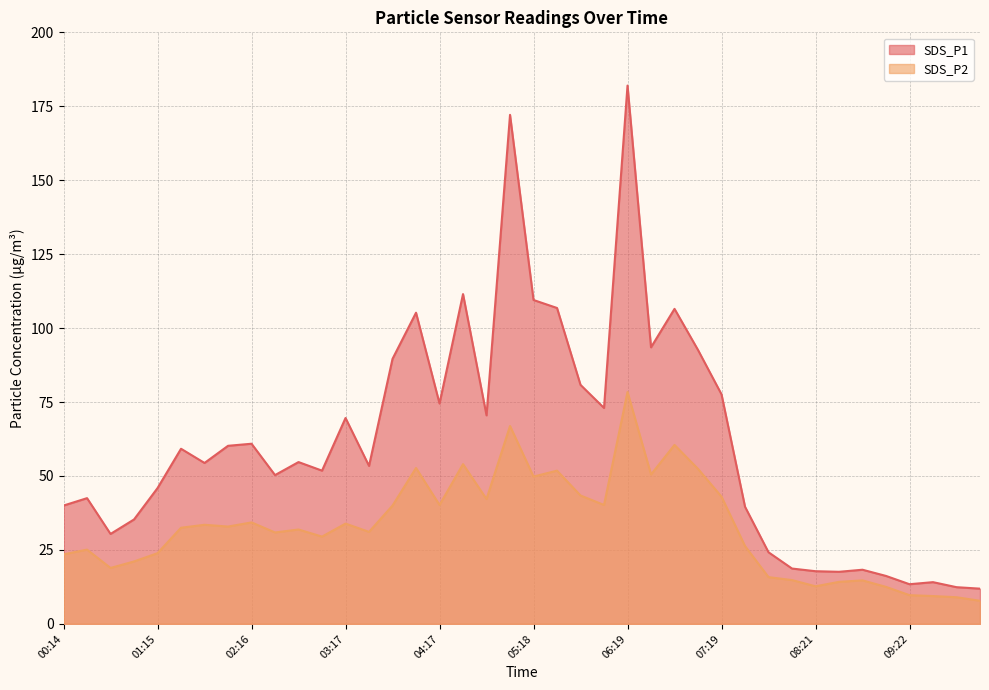

The value of SDS_P1 at 09:07 is 16.2. True or false?

True